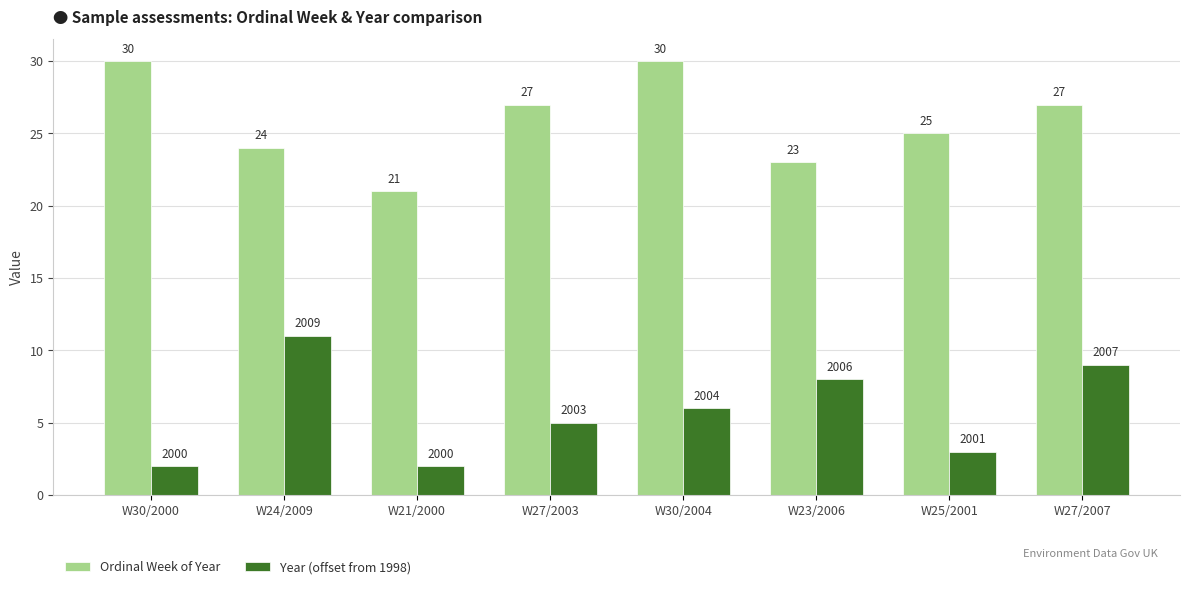

What is the difference between the highest and lowest values at W30/2004?

24